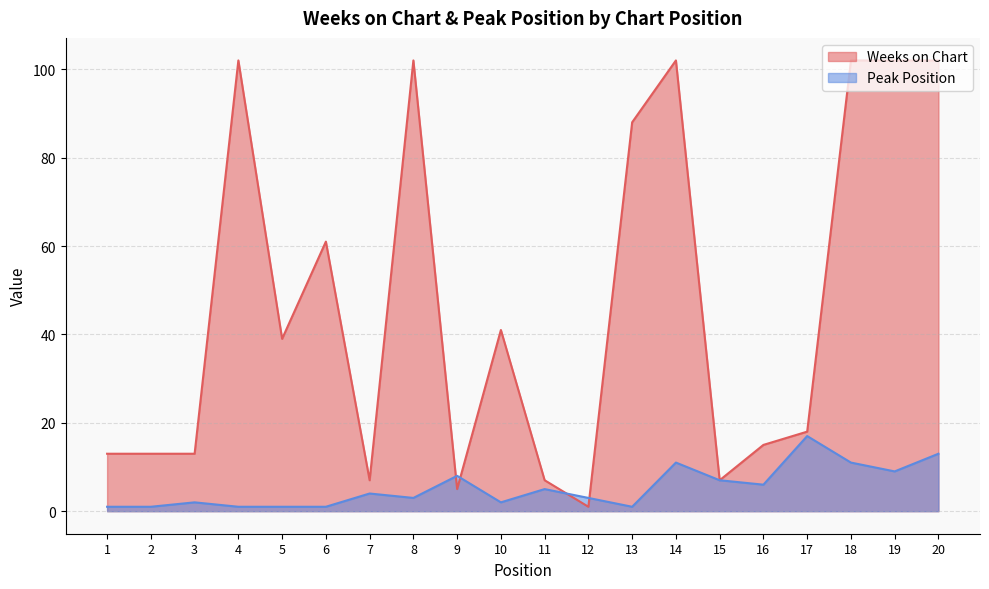

What is the value of the Peak Position point at the 11th from the left?

5